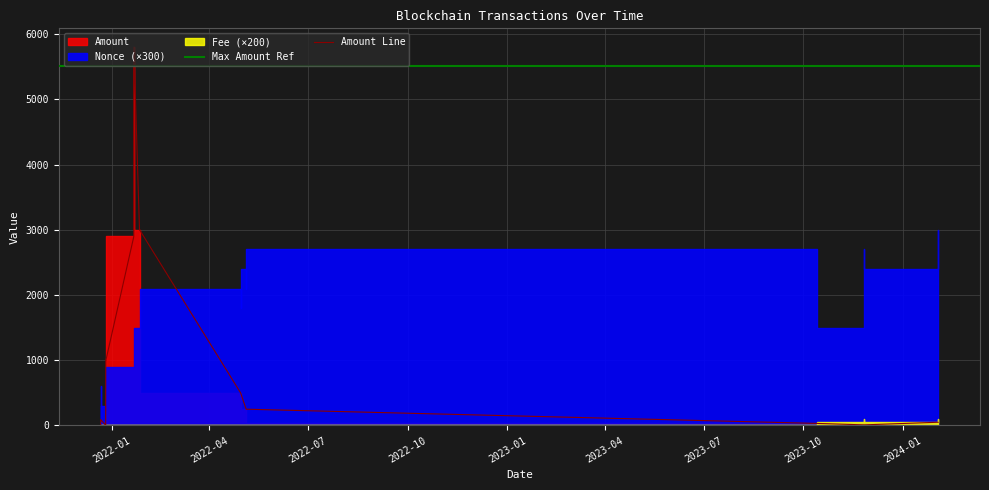

Reading right to left, what are all the values shown in this chart?

Amount: 2024-02-02 09:27=49.5	2024-02-02 08:24=50.0	2023-11-25 14:24=9.5	2023-11-25 14:06=10.0	2023-10-13 18:24=32.0	2023-10-13 17:00=32.0	2022-05-05 01:12=250.0	2022-05-05 00:48=250.0	2022-04-29 23:03=500.0	2022-04-29 22:42=500.0	2022-01-26 17:03=3001.0	2022-01-26 15:48=3001.0	2022-01-21 11:27=5800.0	2022-01-21 10:39=2900.0	2022-01-21 10:36=2900.0	2021-12-26 15:00=998.0	2021-12-26 14:06=998.0	2021-12-26 11:03=4.0	2021-12-26 09:51=4.0	2021-12-21 22:51=90.0	2021-12-21 21:09=90.0	2021-12-21 20:45=5.0	2021-12-21 19:45=6.0
Fee: 2024-02-02 09:27=0.5	2024-02-02 08:24=0.3	2023-11-25 14:24=0.5	2023-11-25 14:06=0.3	2023-10-13 18:24=0.0	2023-10-13 17:00=0.0	2022-05-05 01:12=0.0	2022-05-05 00:48=0.0	2022-04-29 23:03=0.0	2022-04-29 22:42=0.0	2022-01-26 17:03=0.0	2022-01-26 15:48=0.1	2022-01-21 11:27=0.0	2022-01-21 10:39=0.0	2022-01-21 10:36=0.0	2021-12-26 15:00=0.0	2021-12-26 14:06=0.0	2021-12-26 11:03=0.0	2021-12-26 09:51=0.0	2021-12-21 22:51=0.0	2021-12-21 21:09=0.0	2021-12-21 20:45=0.0	2021-12-21 19:45=0.0
Nonce: 2024-02-02 09:27=10.0	2024-02-02 08:24=8.0	2023-11-25 14:24=9.0	2023-11-25 14:06=5.0	2023-10-13 18:24=8.0	2023-10-13 17:00=9.0	2022-05-05 01:12=7.0	2022-05-05 00:48=8.0	2022-04-29 23:03=6.0	2022-04-29 22:42=7.0	2022-01-26 17:03=5.0	2022-01-26 15:48=5.0	2022-01-21 11:27=4.0	2022-01-21 10:39=4.0	2022-01-21 10:36=3.0	2021-12-26 15:00=3.0	2021-12-26 14:06=3.0	2021-12-26 11:03=2.0	2021-12-26 09:51=1.0	2021-12-21 22:51=1.0	2021-12-21 21:09=2.0	2021-12-21 20:45=0.0	2021-12-21 19:45=1.0